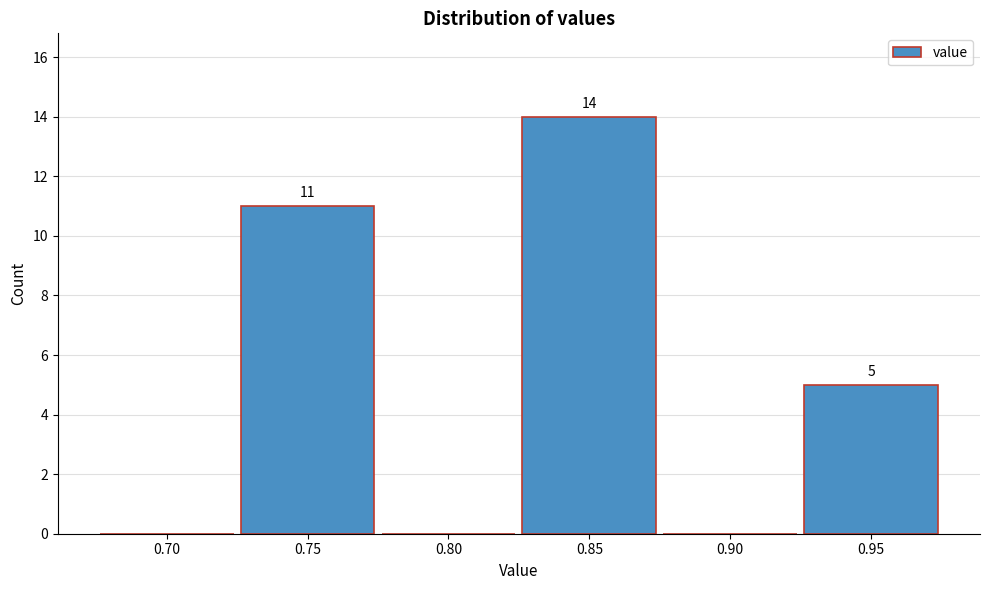

Reading right to left, transcribe all the data shown in this chart.

0.95=5	0.90=0	0.85=14	0.80=0	0.75=11	0.70=0